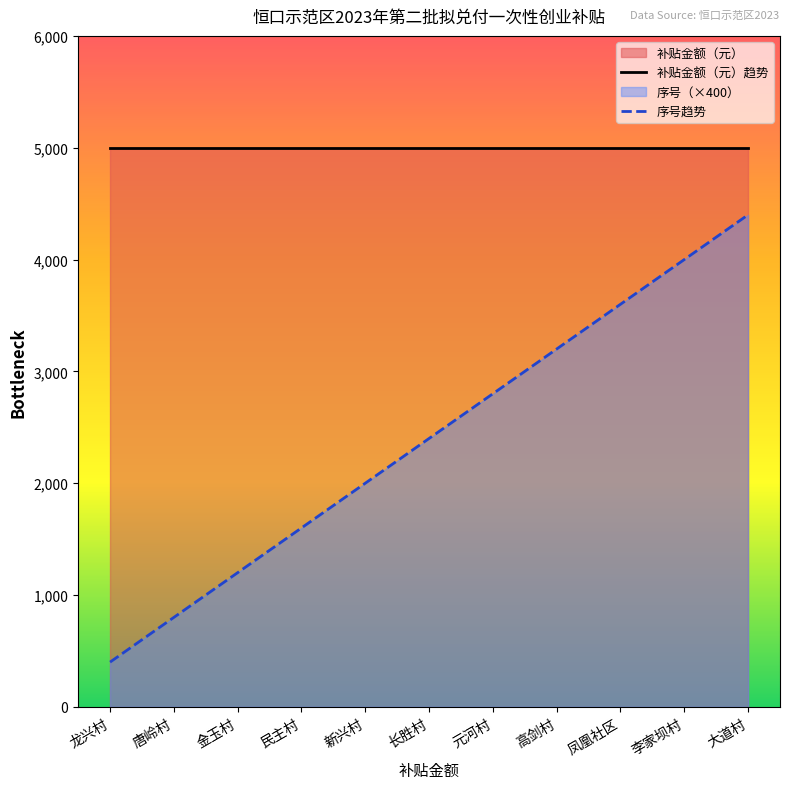

How many data points does each series have?

11